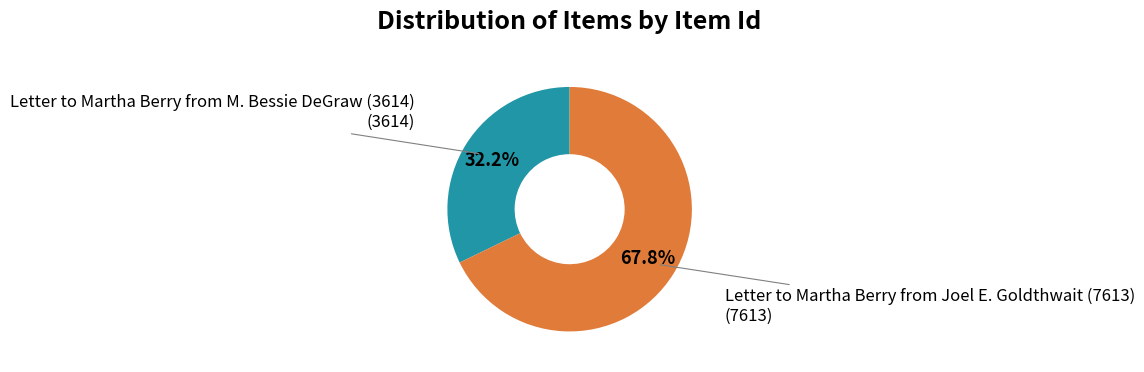

How many segments does this pie chart have?

2